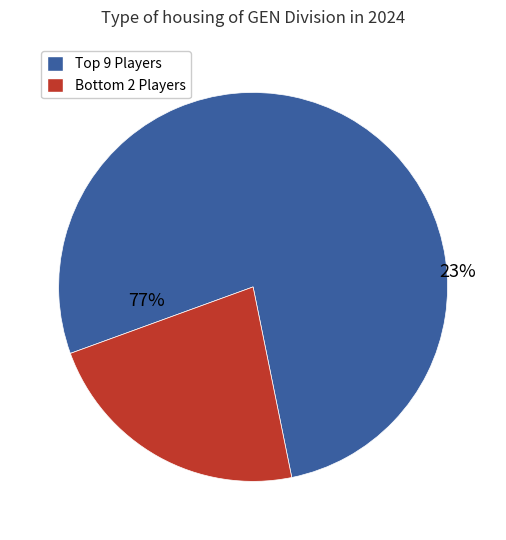

Is it true that Rylan Berry is 18% of the pie?

False